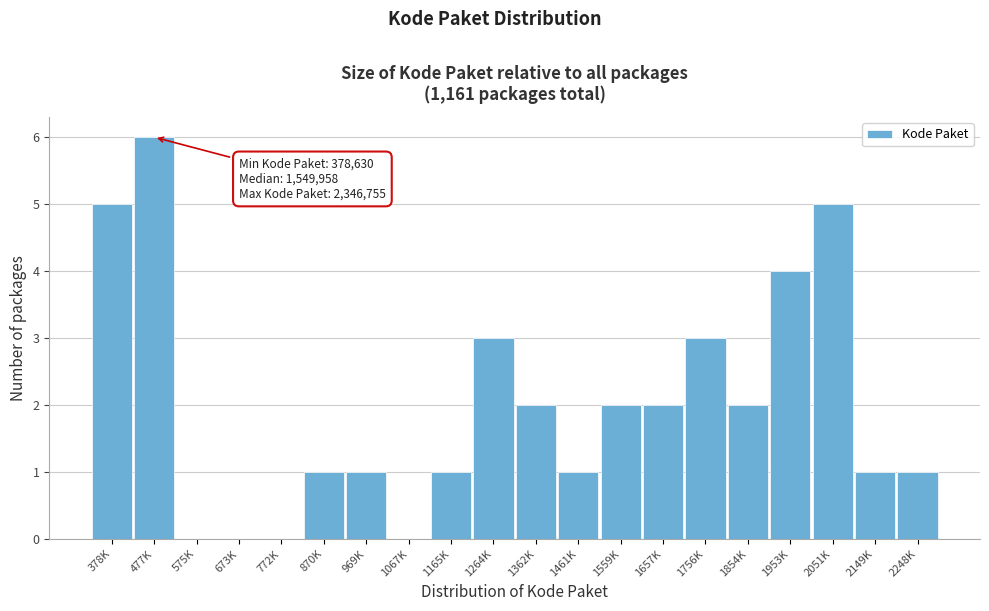

Reading left to right, list all the values displayed in this chart.

378K=5	477K=6	575K=0	673K=0	772K=0	870K=1	969K=1	1067K=0	1165K=1	1264K=3	1362K=2	1461K=1	1559K=2	1657K=2	1756K=3	1854K=2	1953K=4	2051K=5	2149K=1	2248K=1